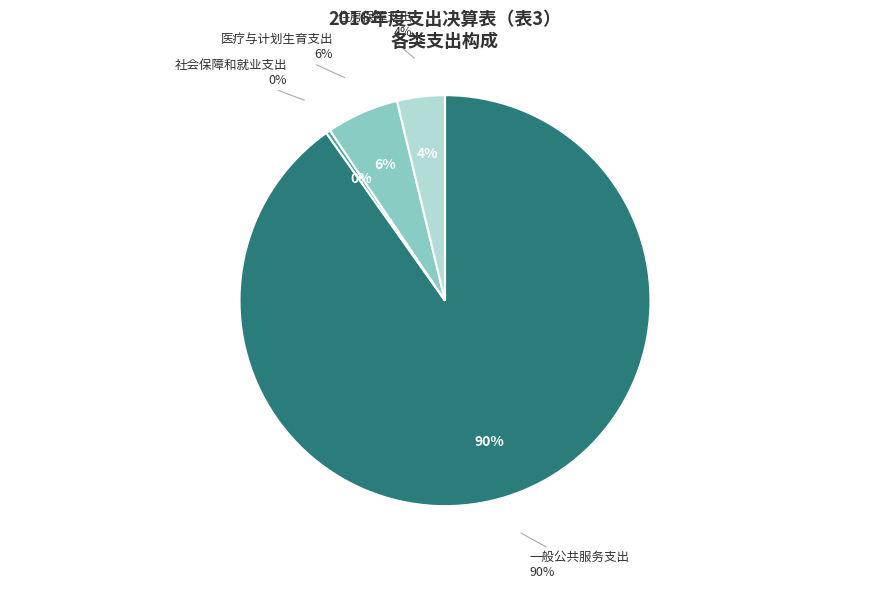

To the nearest percent, what percentage of the pie is 医疗与计划生育支出?

6%